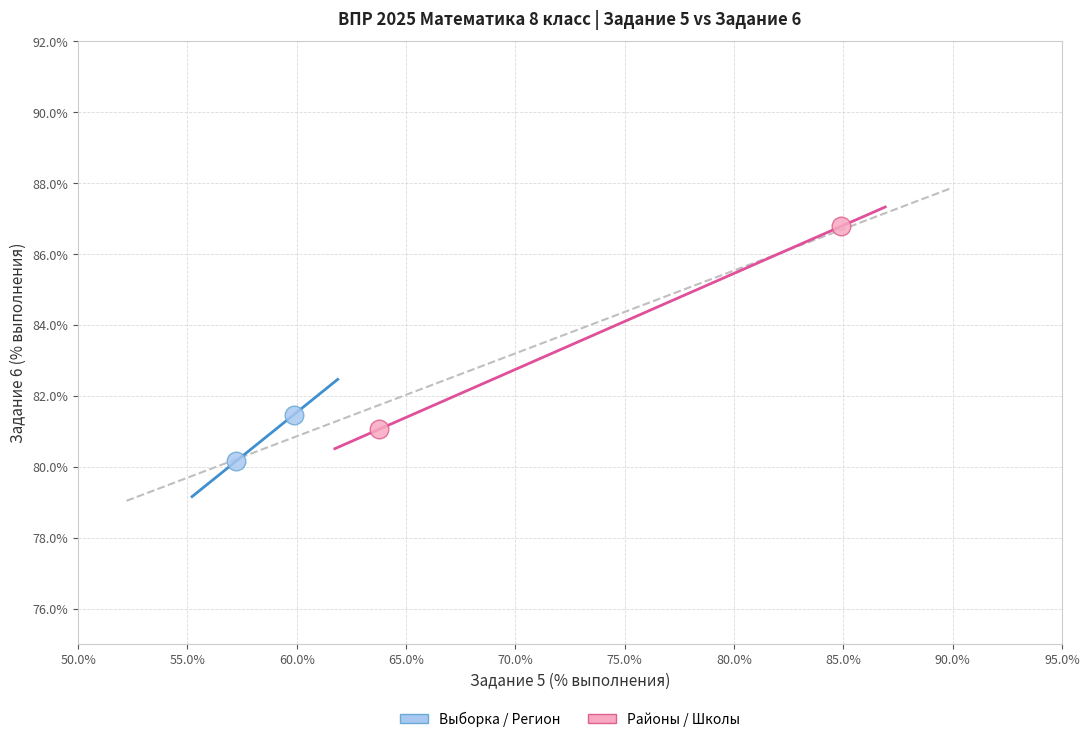

Which series reaches the minimum Y coordinate?

Выборка / Регион